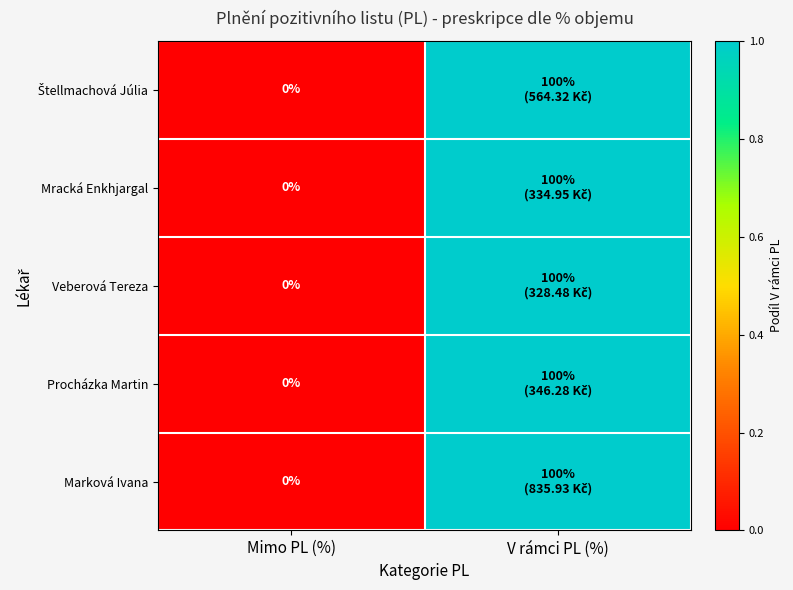

Which category has the lowest value across all series?

Mimo PL (%)